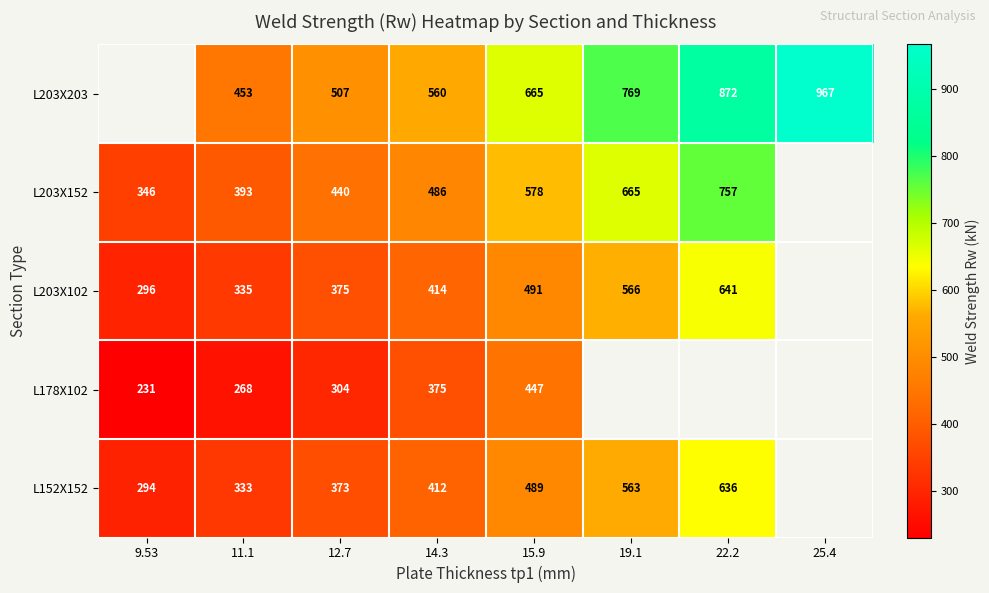

The value of L178X102 at 11.1 is 268. True or false?

True